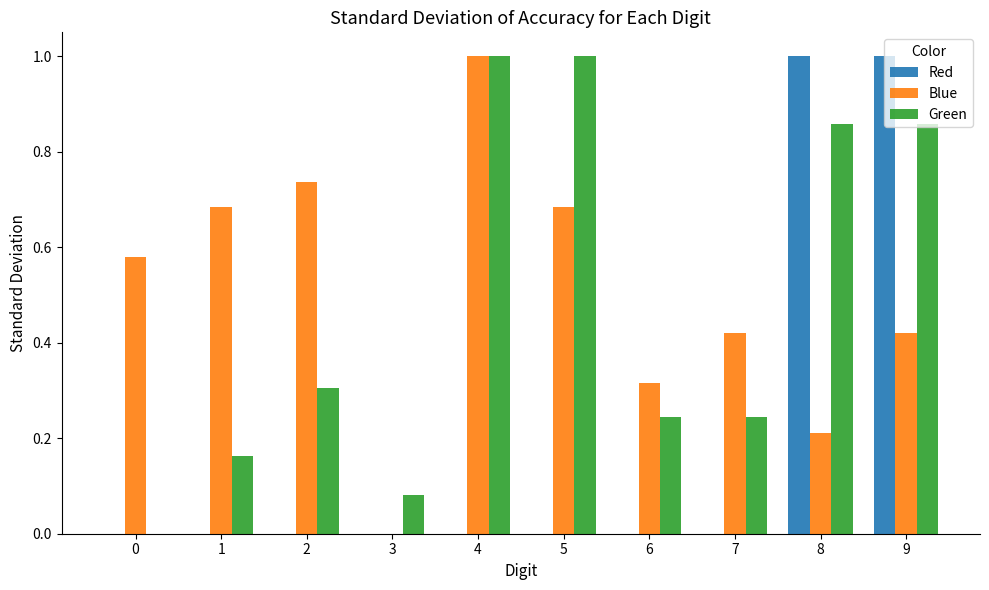

What is the maximum value for Red?

1.0